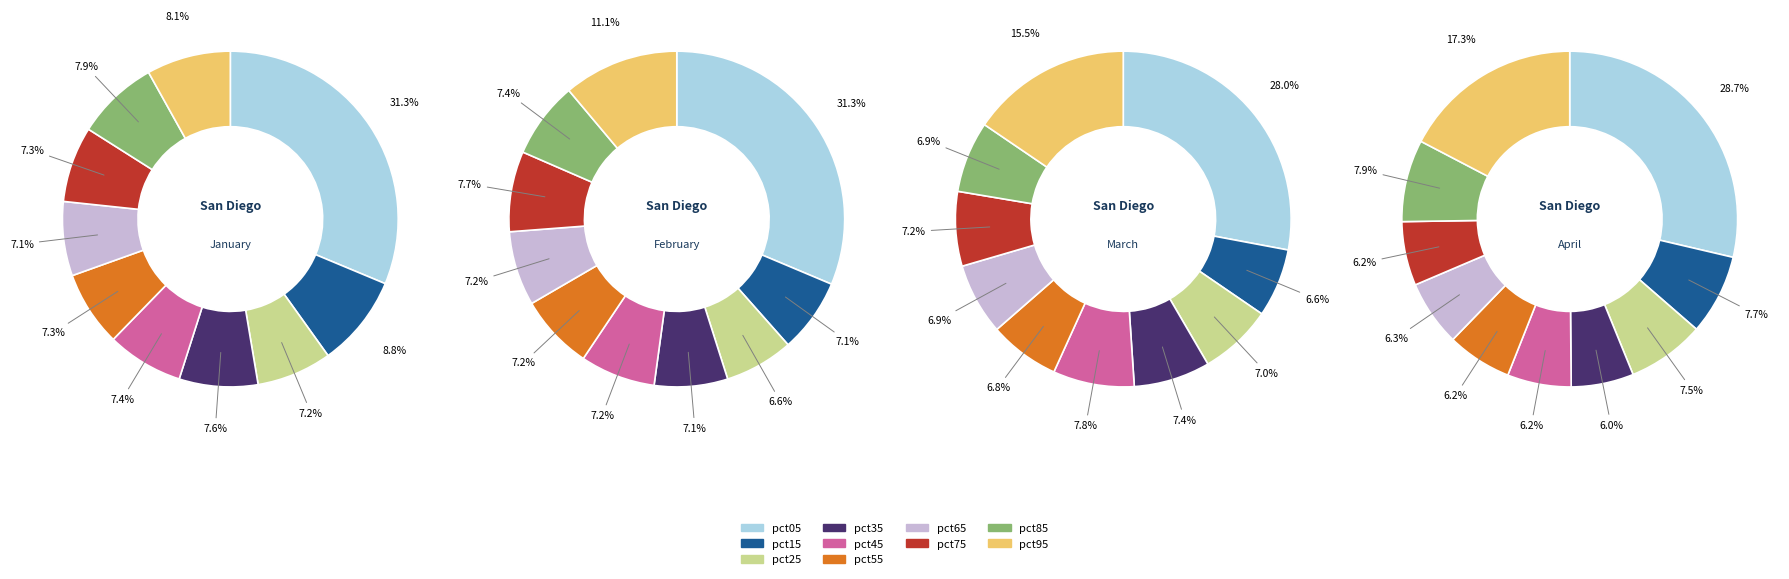

To the nearest percent, what is the difference between the largest and smallest slice percentages?

21%